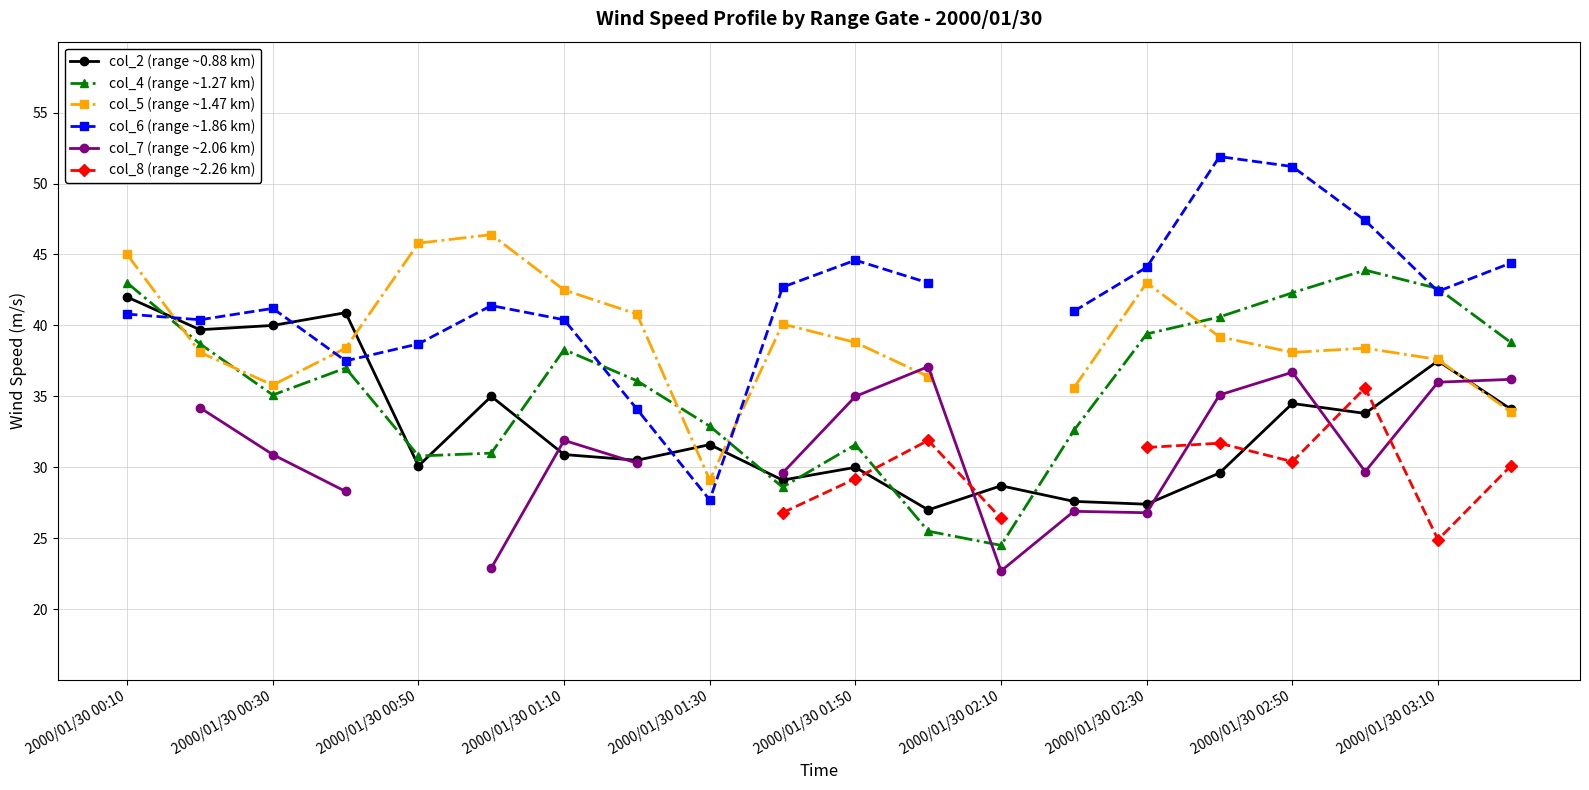

True or false: col_2 (range ~0.88 km) and col_4 (range ~1.27 km) intersect in this chart.

True